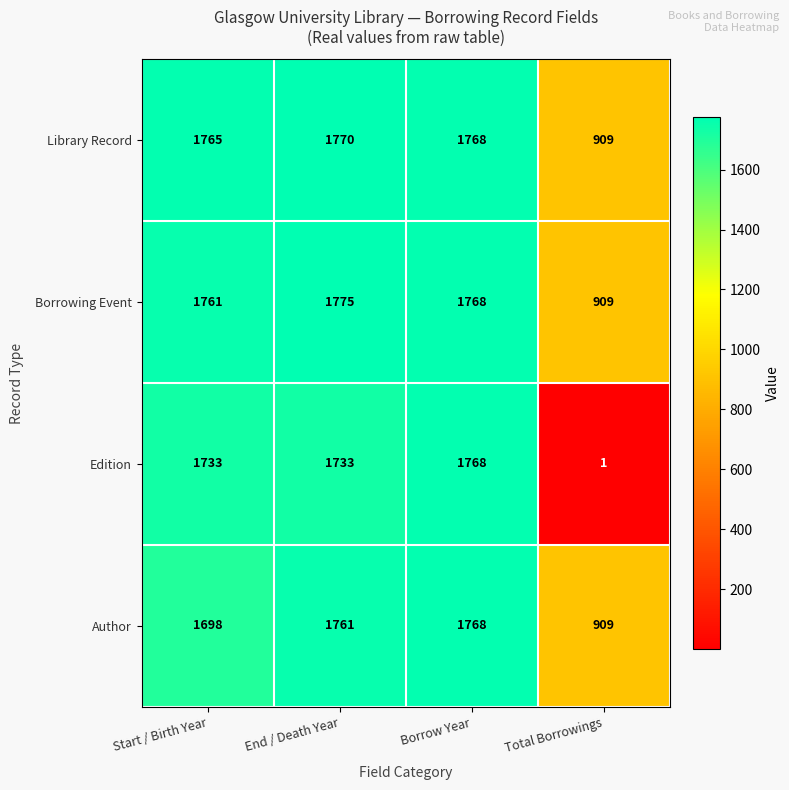

Which series has the largest total across all categories?

Borrowing Event